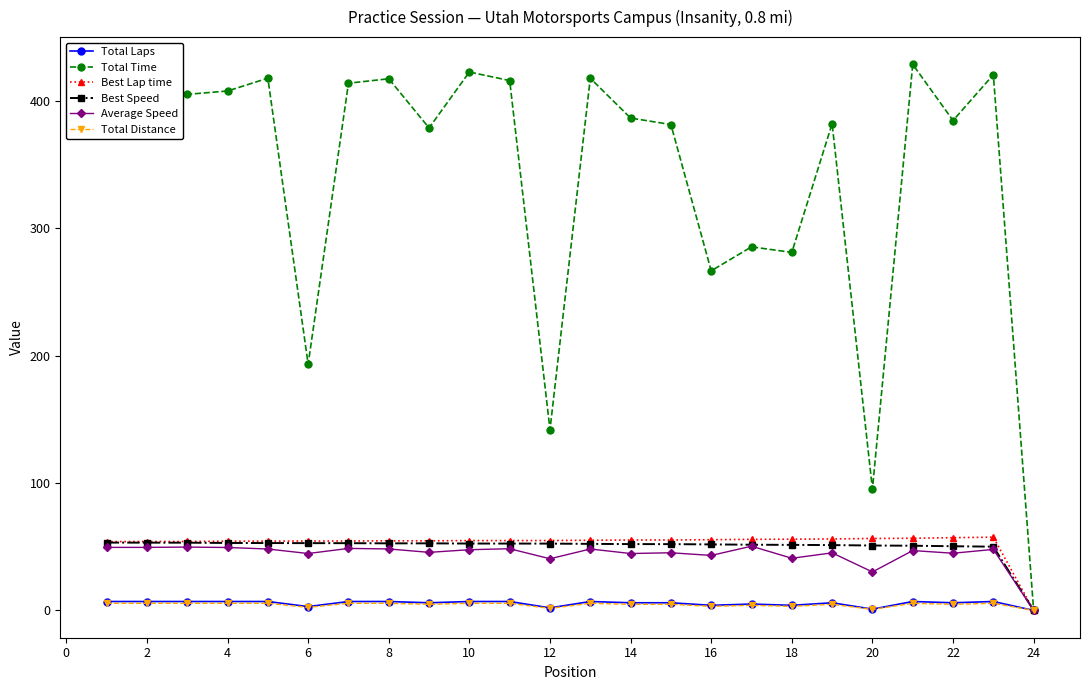

Which series has the widest spread of values?

Total Time